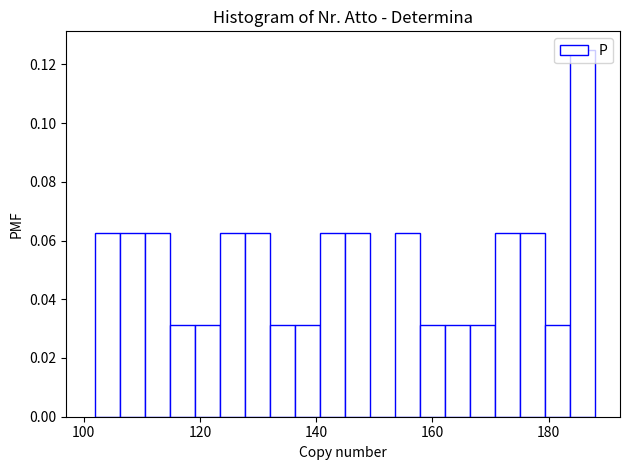

Read against the x-axis, roughly where is the centre of the tallest bar?

186